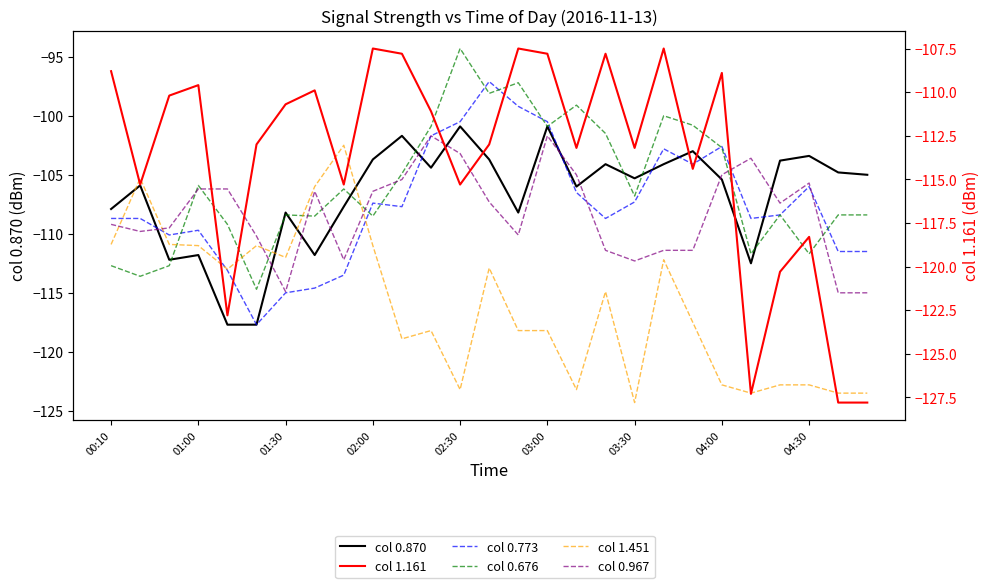

The value of col 0.773 at 04:30 is -59.4. True or false?

False